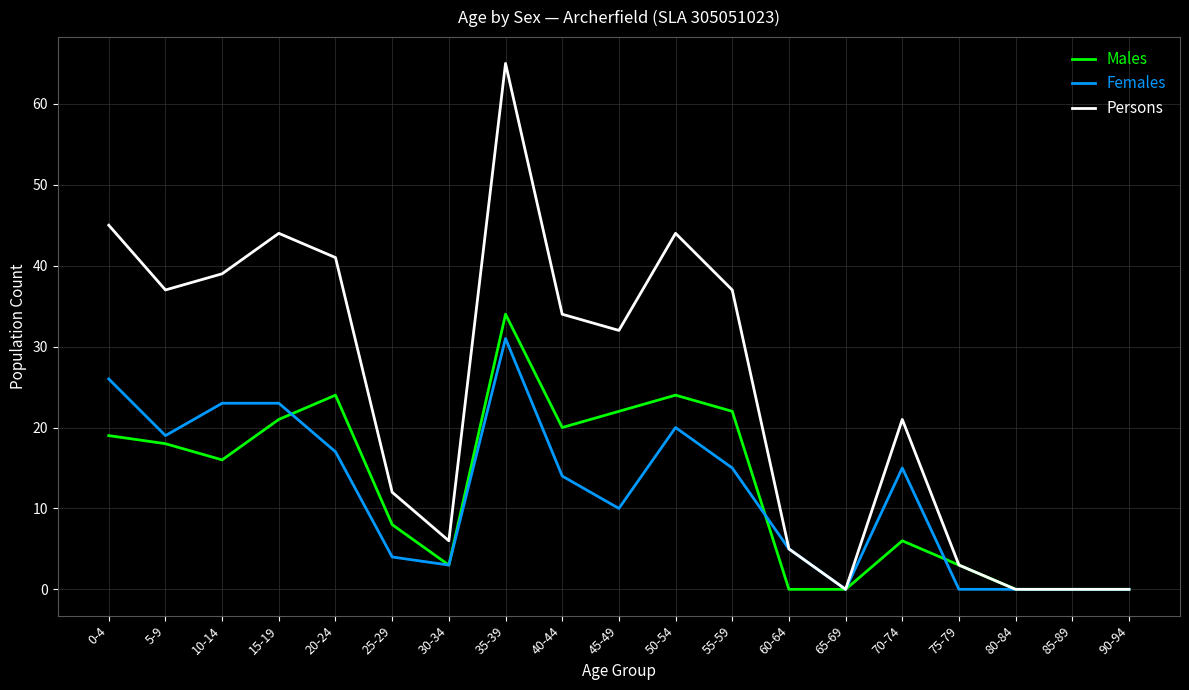

Which series has the largest range (max minus min)?

Persons